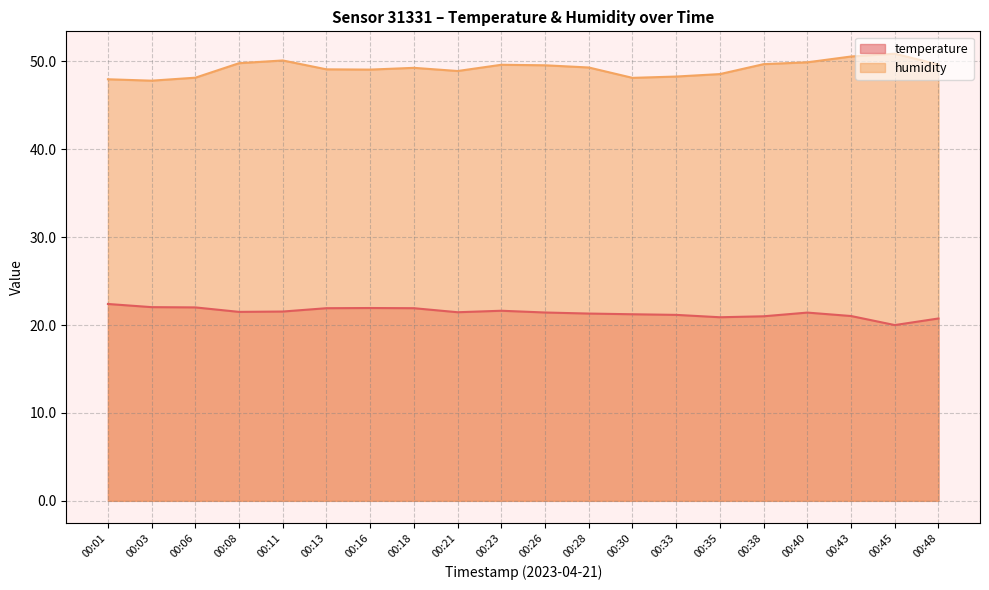

True or false: temperature has more than 0 points higher than both neighbors.

True